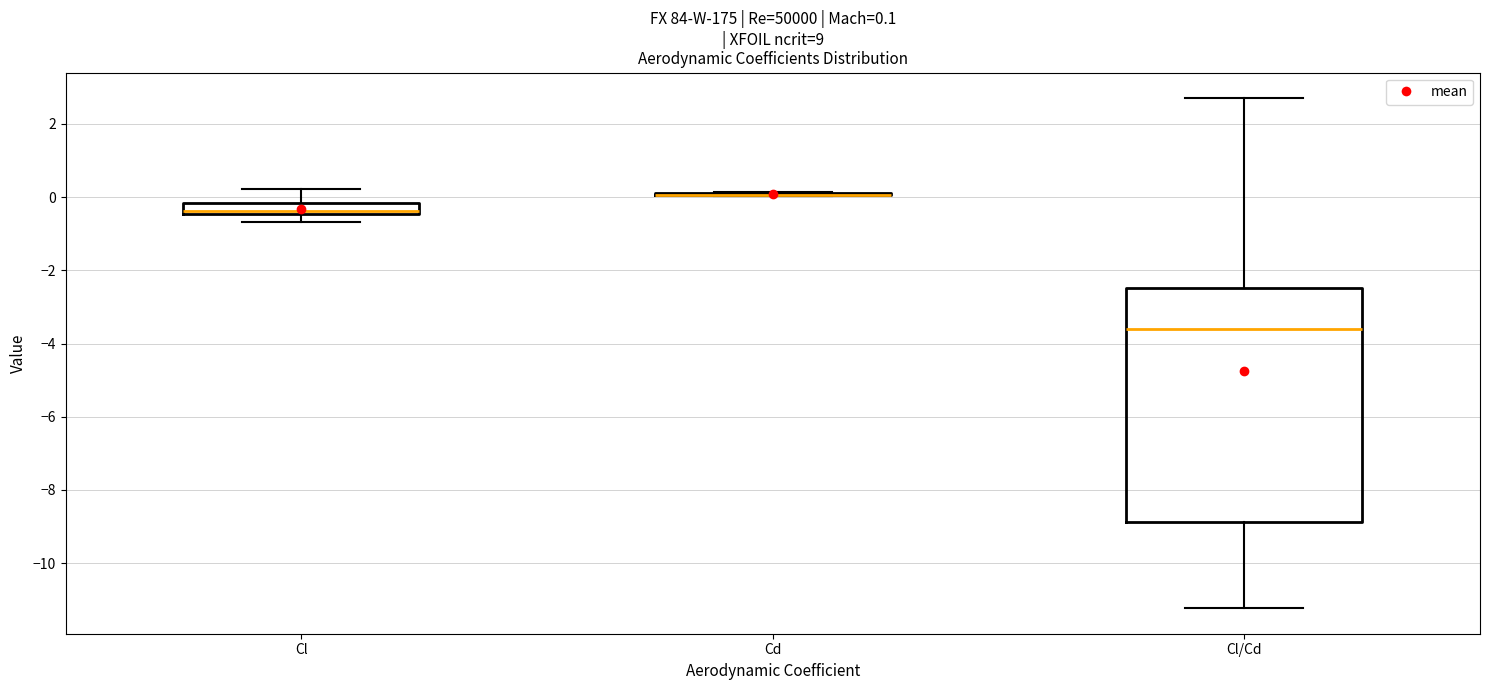

Which box is the tallest, from its lower edge to its upper edge?

Cl/Cd